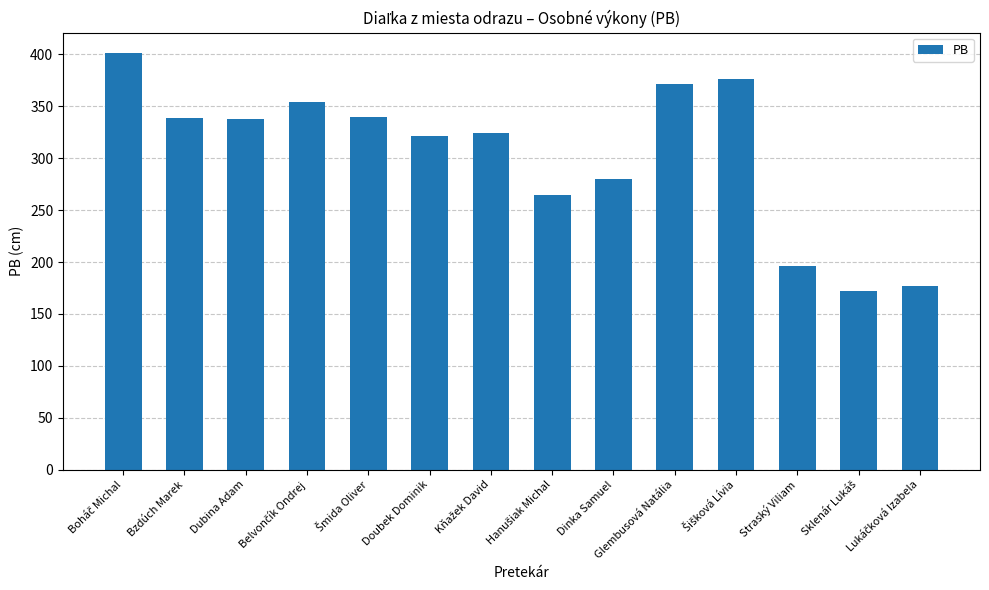

What is the difference between the maximum and minimum values?

229